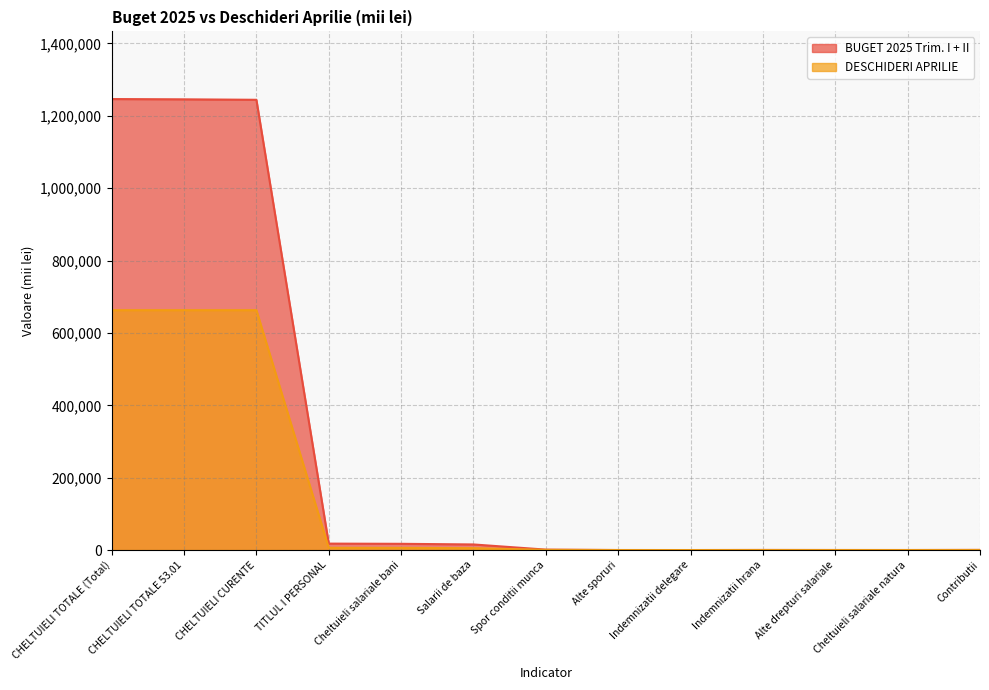

Which series changed the most between Cheltuieli salariale bani and Cheltuieli salariale natura?

BUGET 2025 Trim. I + II